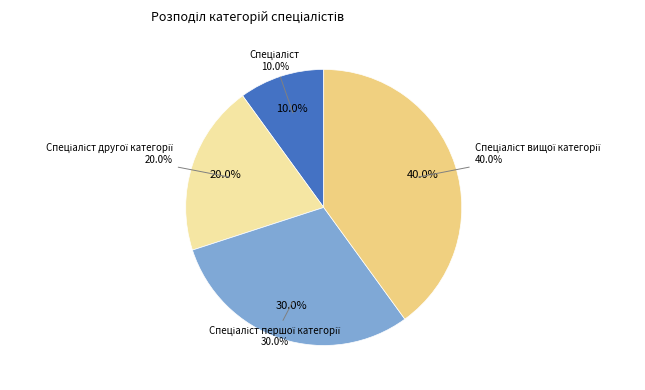

How much of the chart is everything except Спеціаліст першої категорії?

70.0%